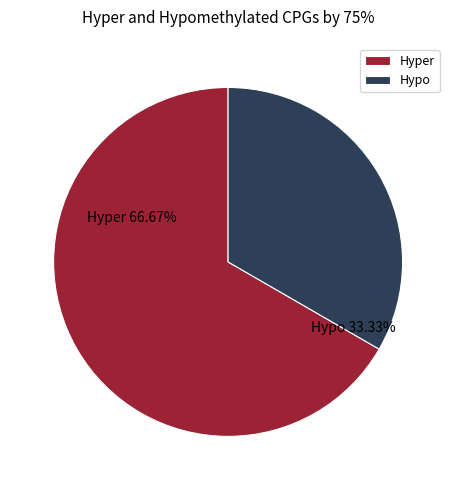

How many slices are in this pie chart?

2